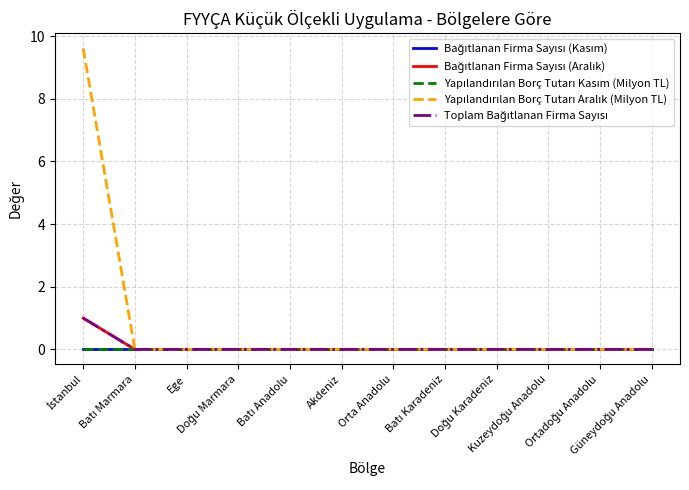

At which category is the sum across all series the highest?

İstanbul